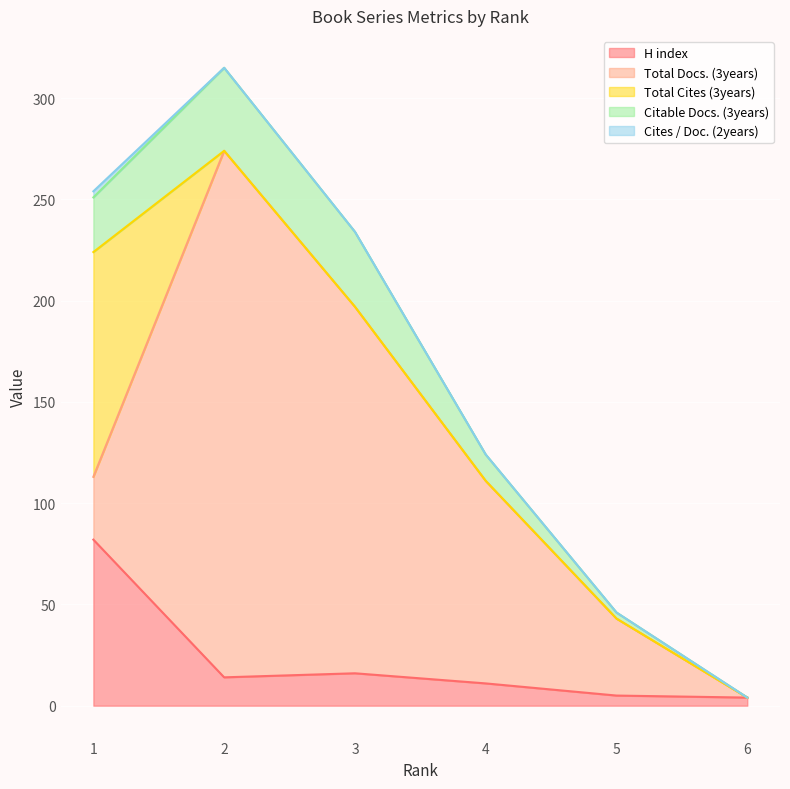

Does the chart display data point markers on the line(s)?

No